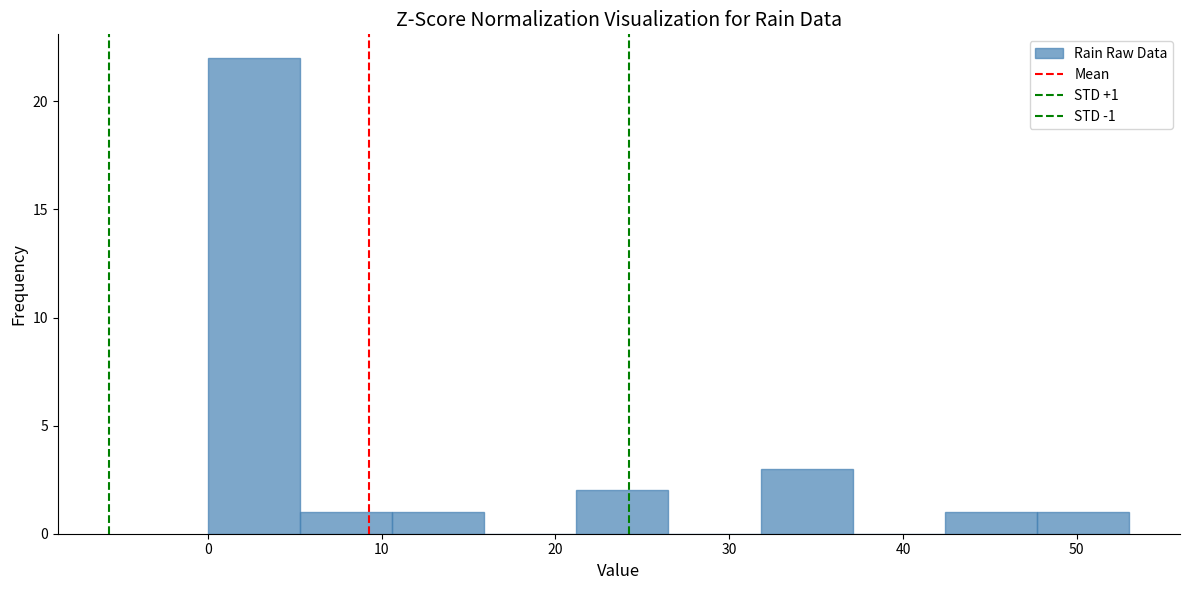

Which range on the x-axis has the tallest bar?

0.0 to 5.3